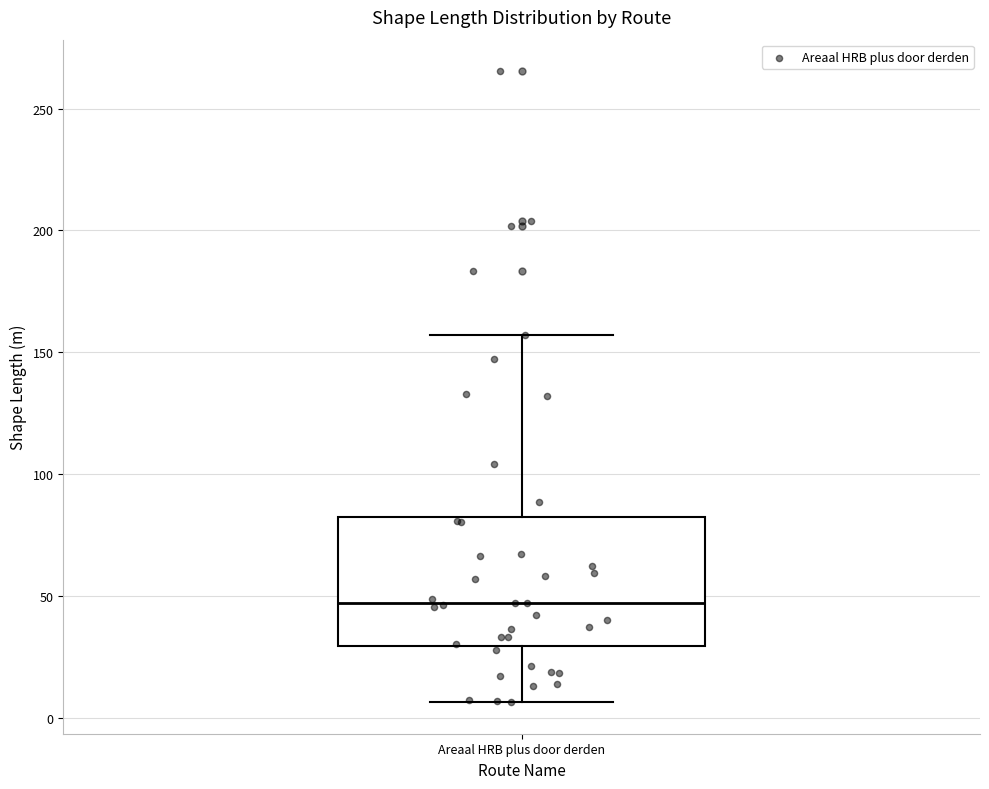

Where does the lower whisker of the box for Areaal HRB plus door derden end on the y-axis? The values are not printed on the chart, so give them approximately, as read against the axis.

5